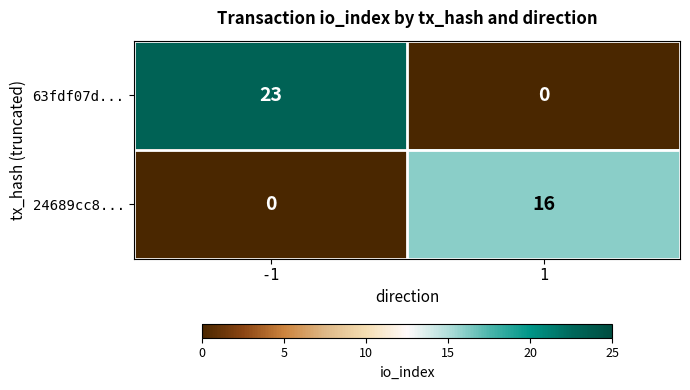

At how many categories does at least one series exceed 20?

1